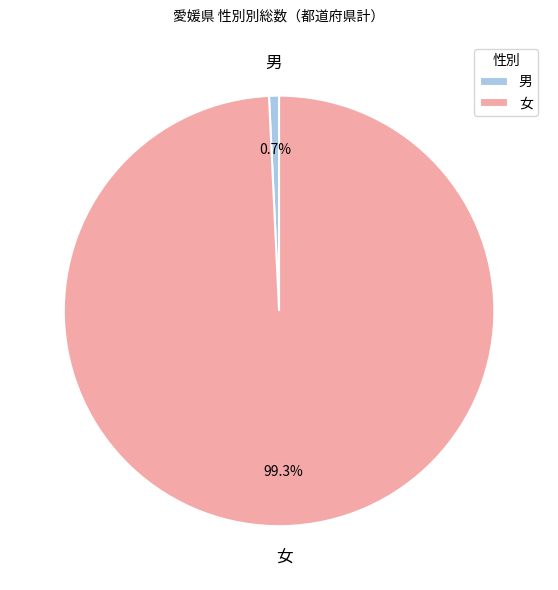

Is there any slice that represents more than half of the pie?

Yes